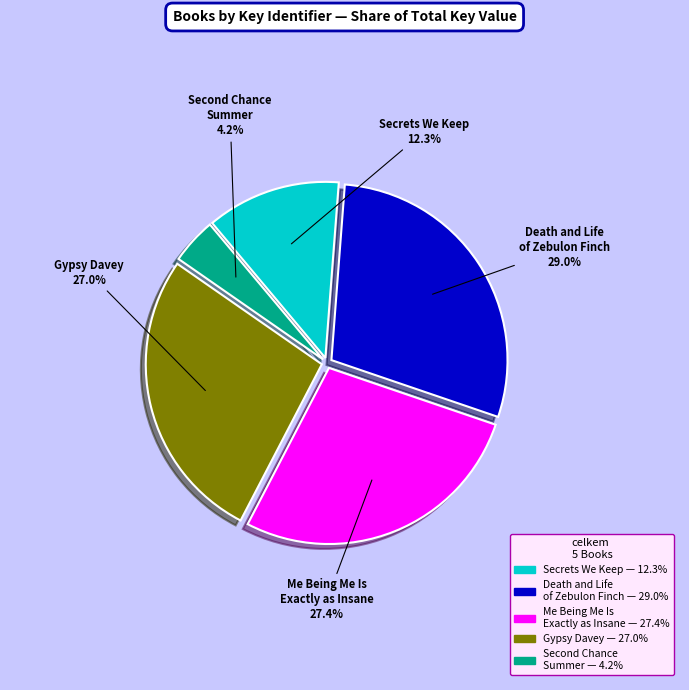

What portion of the pie excludes Gypsy Davey?

73.0%